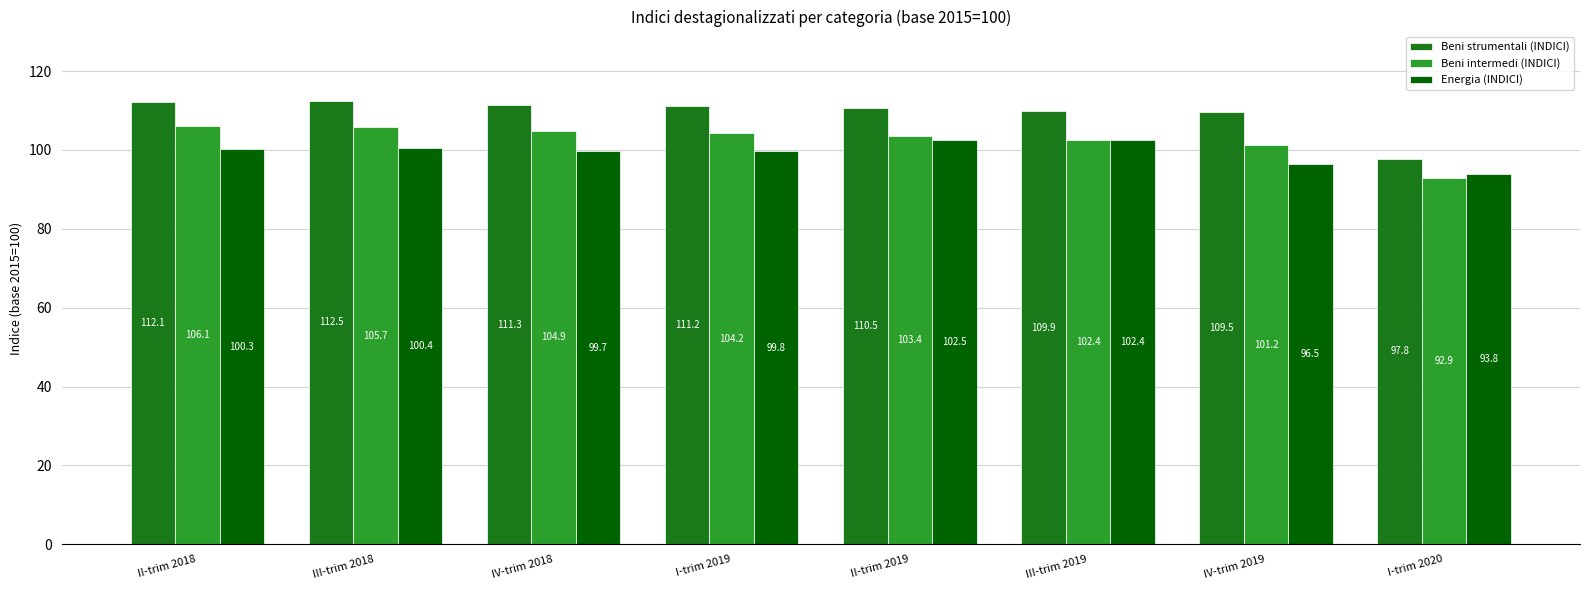

What are all the series names shown in the legend?

Beni strumentali (INDICI), Beni intermedi (INDICI), Energia (INDICI)